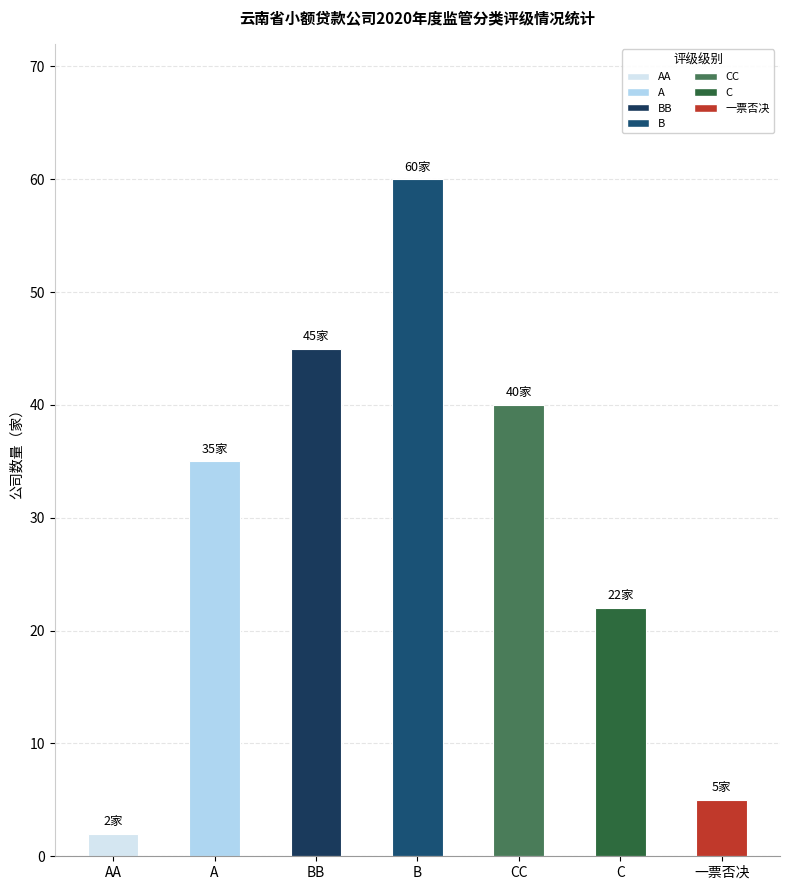

At which category does the chart reach its peak across all series?

B